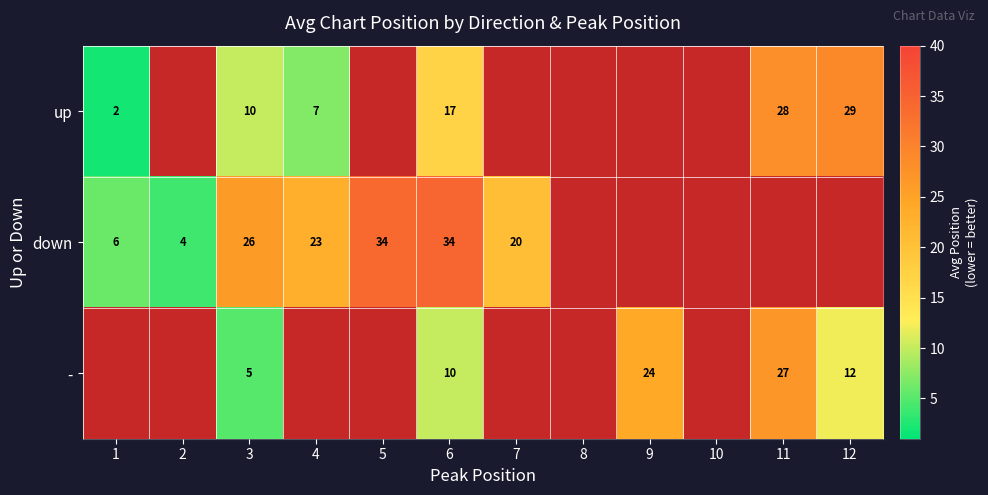

What is the total value across all series at 3?

41